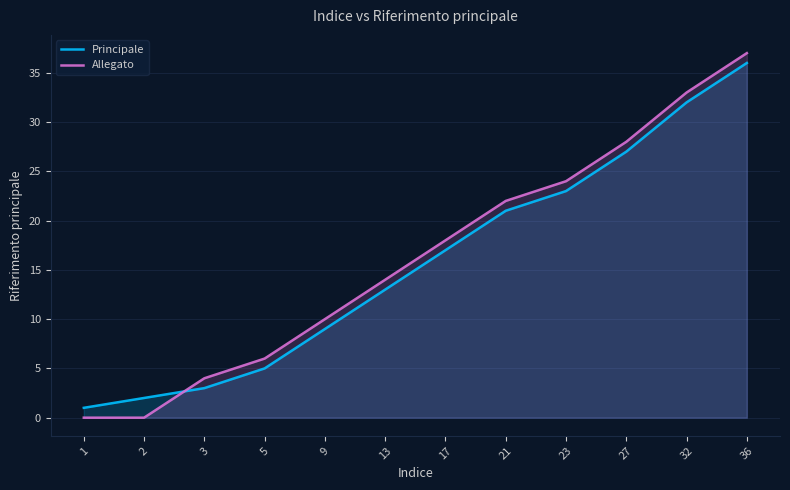

What are all the series names shown in the legend?

Principale, Allegato